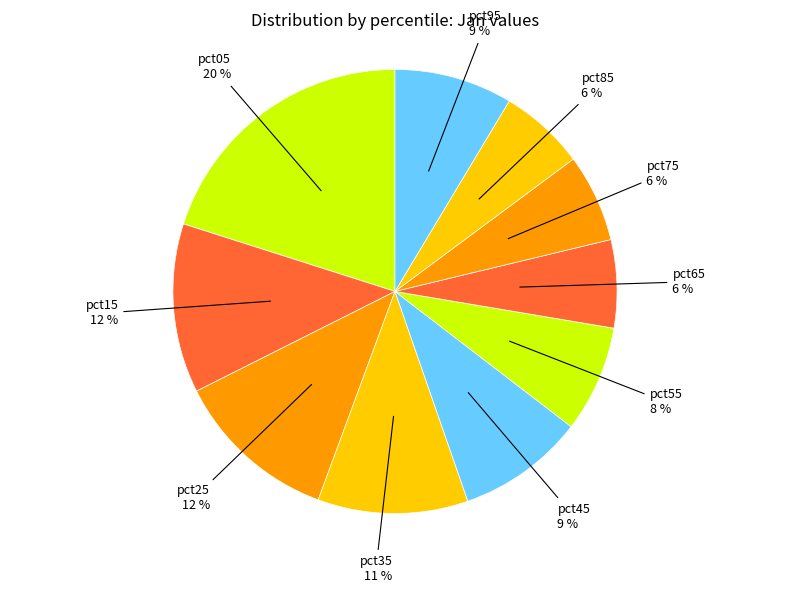

How many slices are in this pie chart?

10